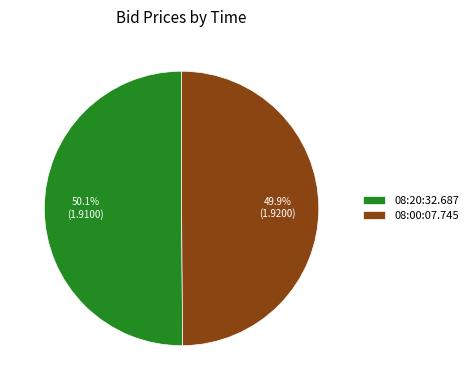

The 08:20:32.687 slice represents 50% of the pie. True or false?

True